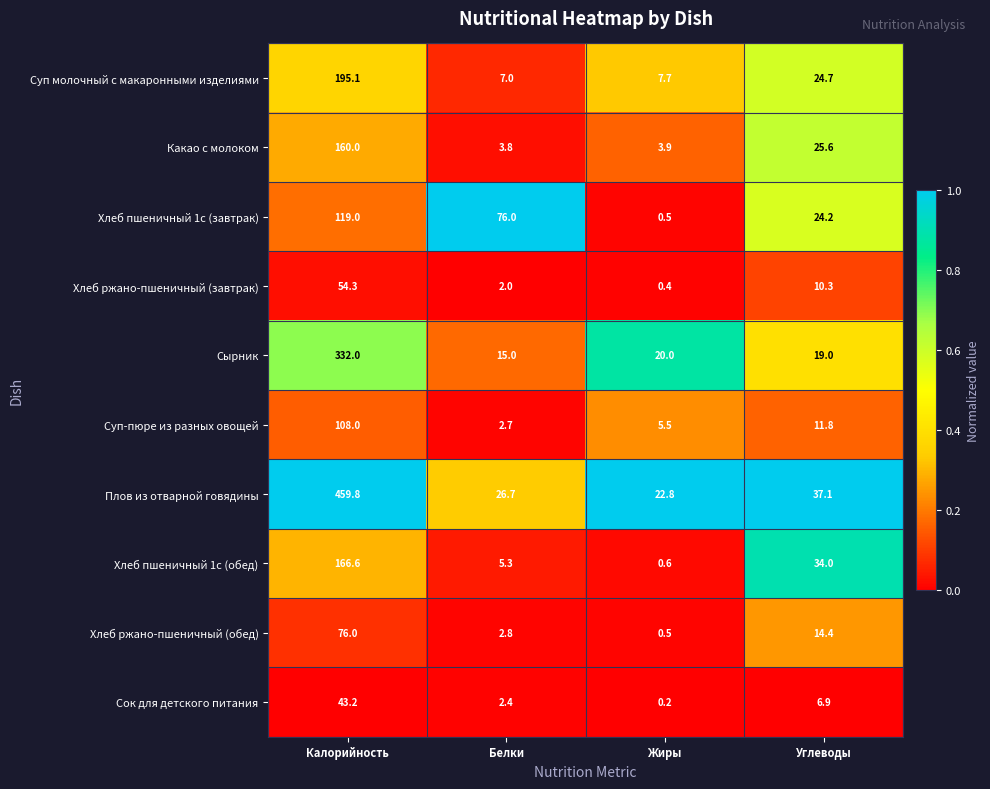

At which category is the sum across all series the highest?

Калорийность